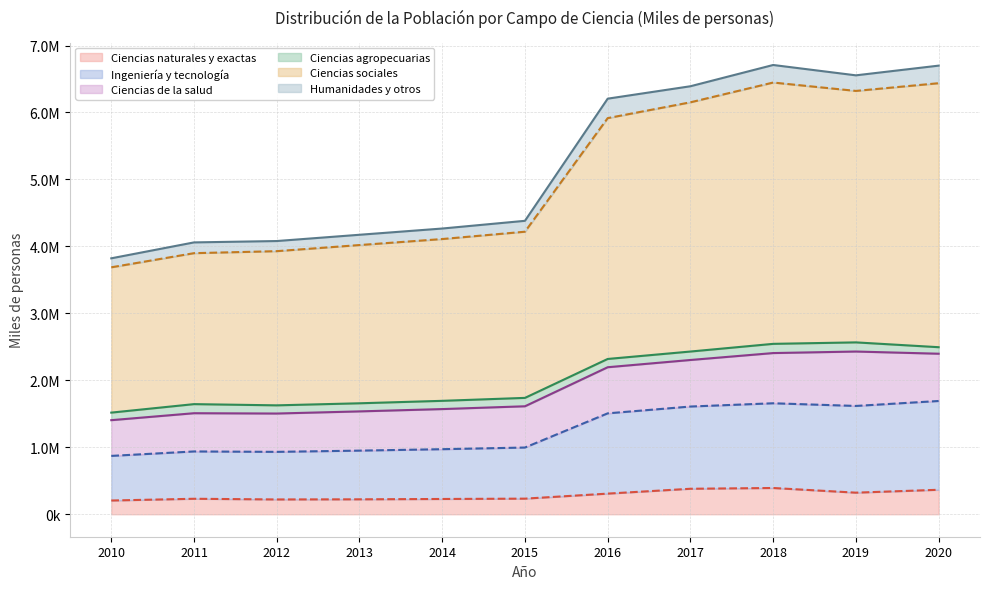

Is the value of Ciencias naturales y exactas at 2011 greater than the value of Ciencias sociales at 2017?

No